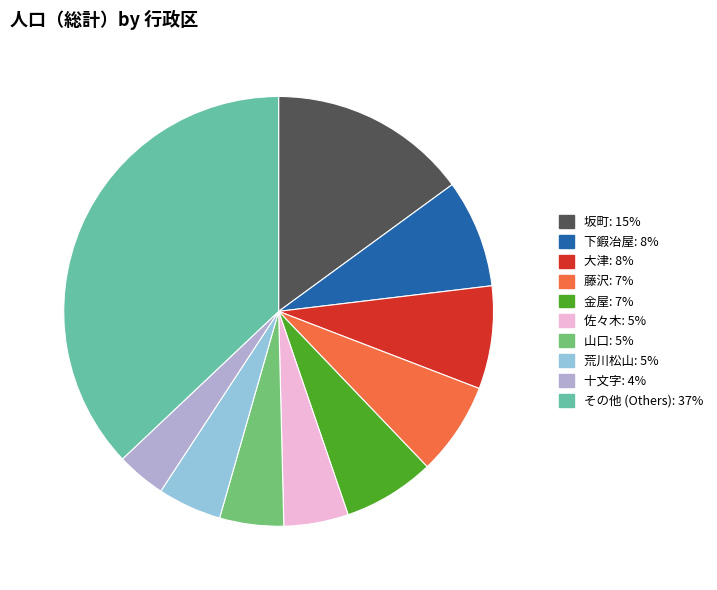

Does any single category account for the majority?

No